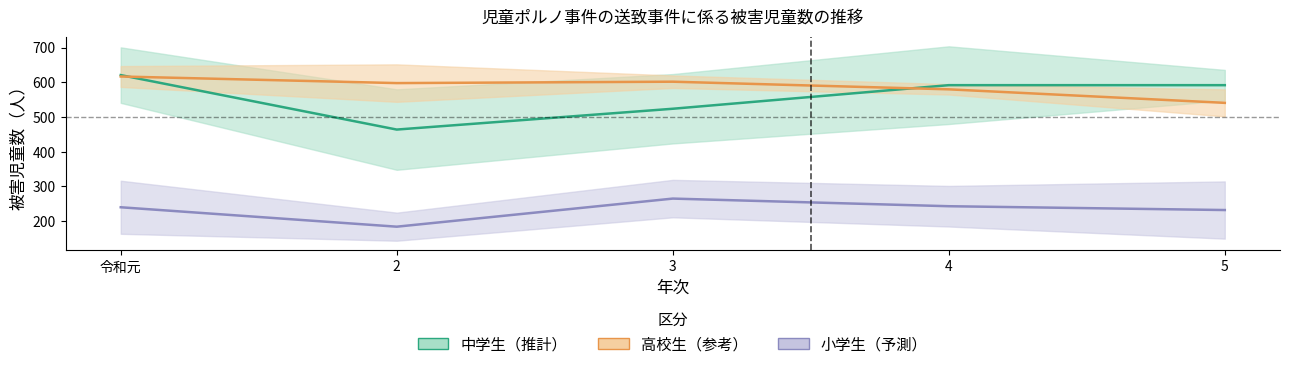

The 高校生 series shows 785 at 5. True or false?

False